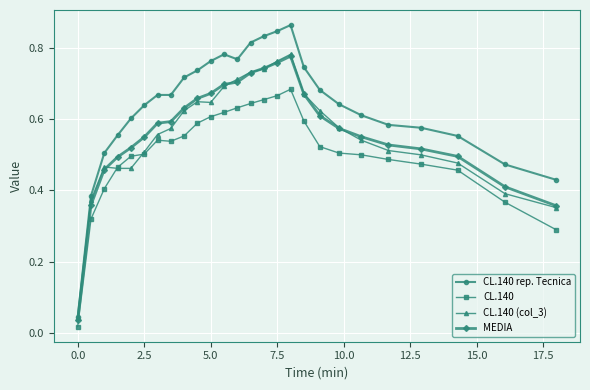

Which series has the largest total across all categories?

CL.140 rep. Tecnica